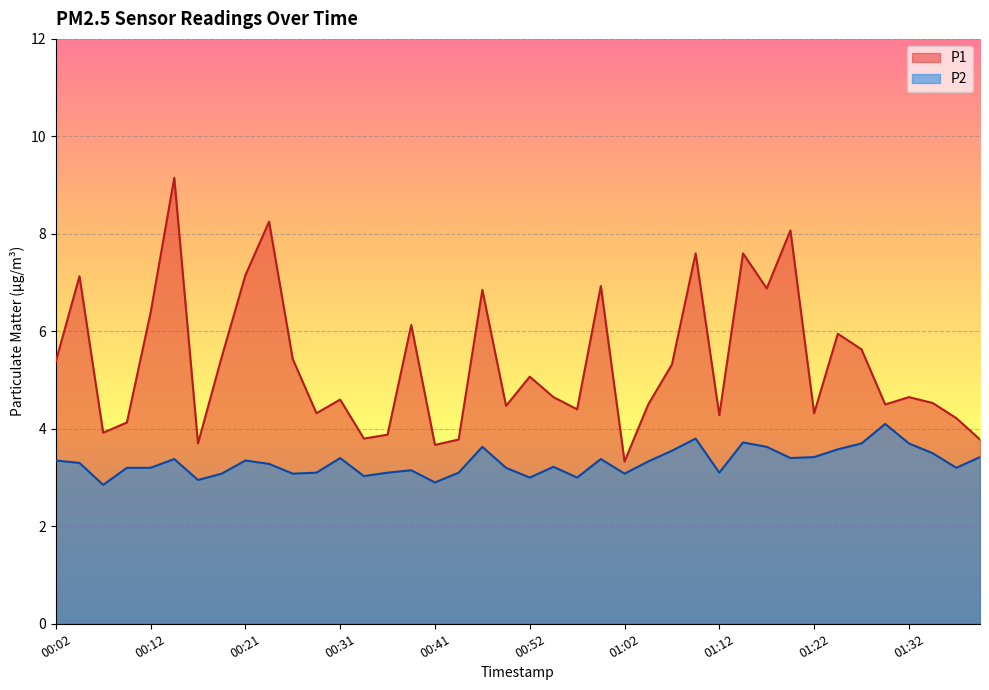

What is the total value across all series at 00:59?

10.3